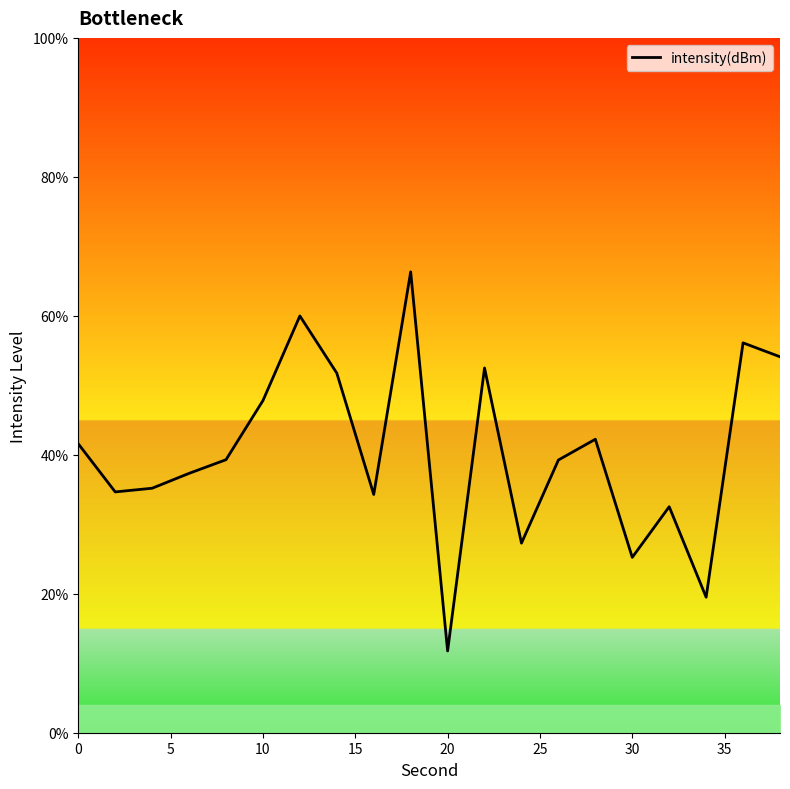

True or false: the data has more than 0 interior local peaks.

True